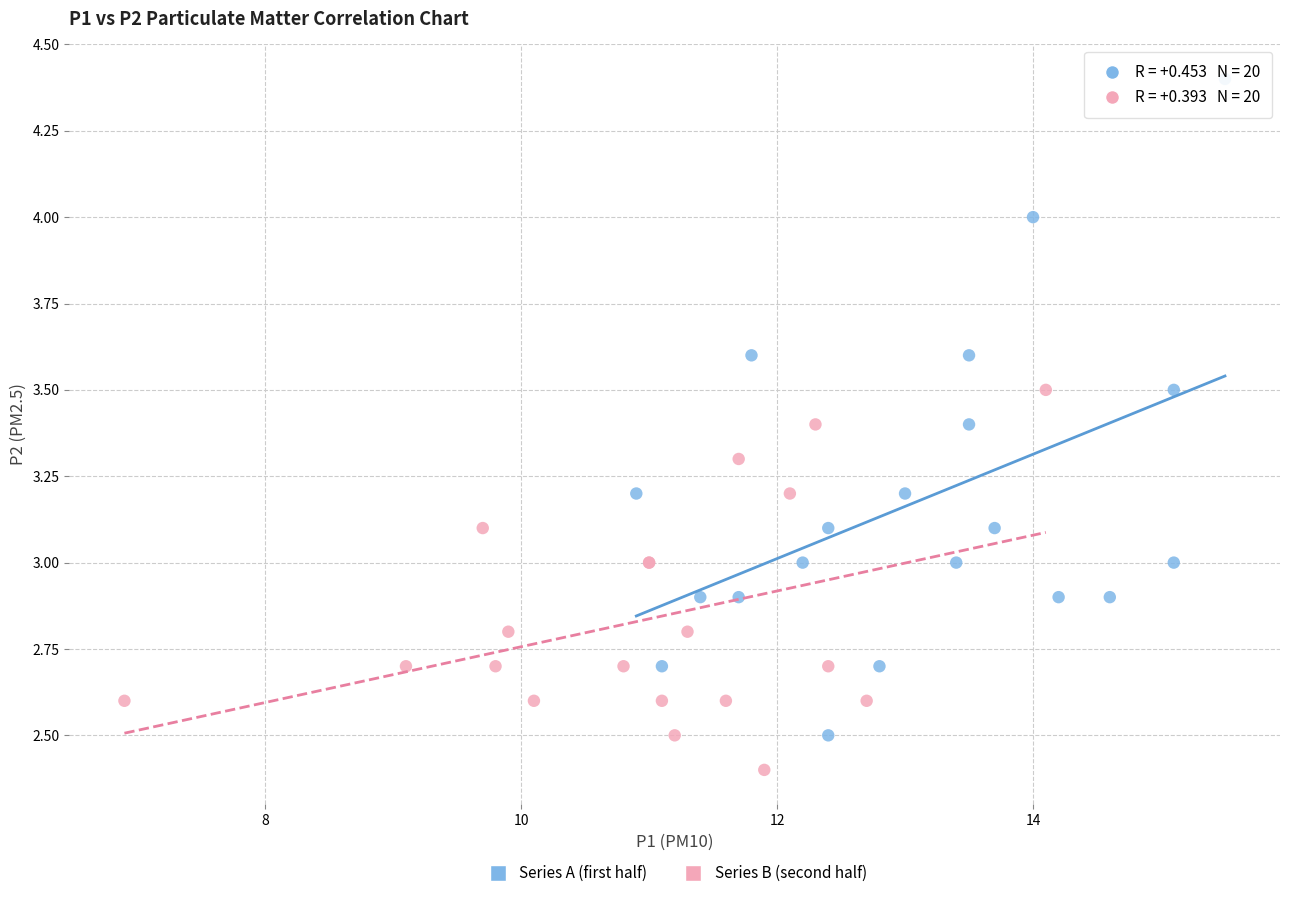

What are all the series names shown in the legend?

Series A (first half), Series B (second half)